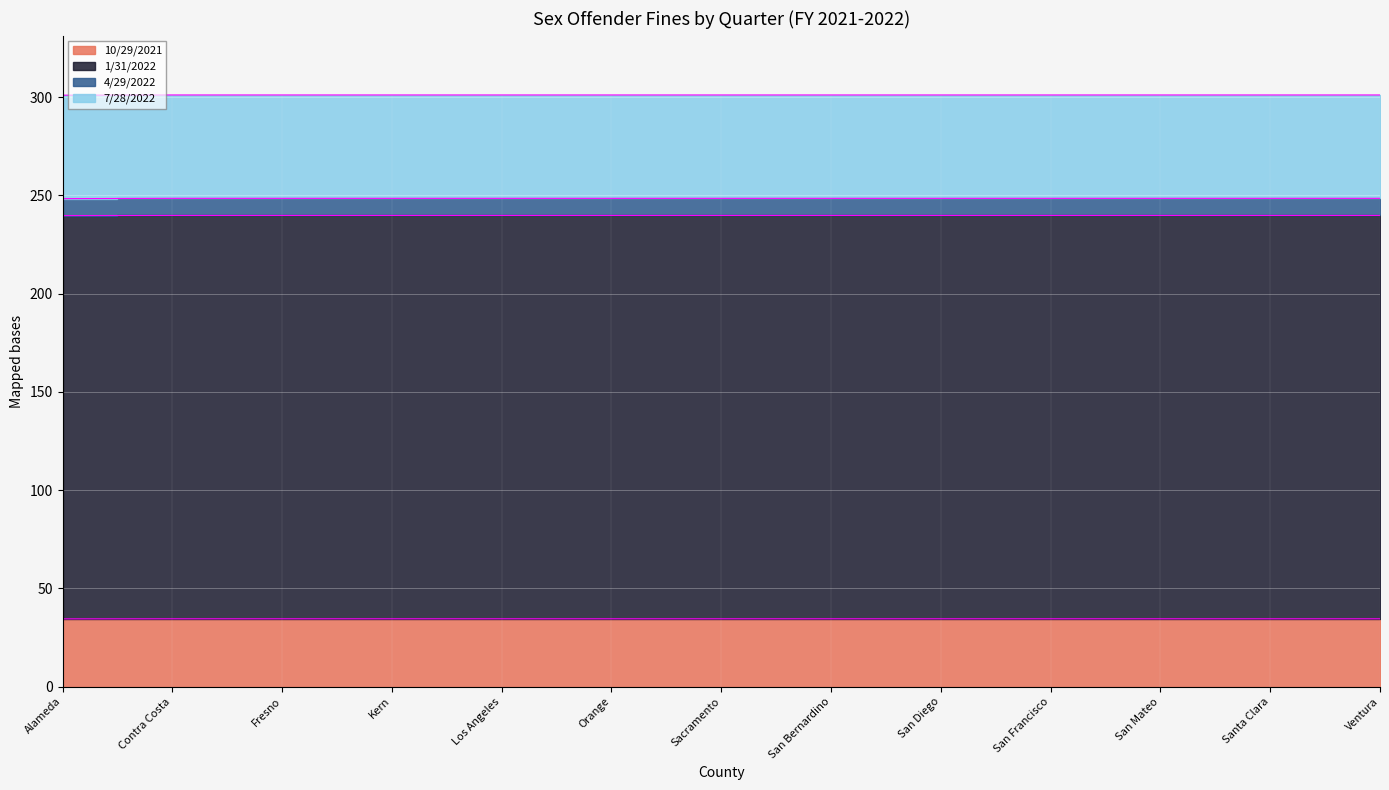

How many lines are shown in the chart?

4